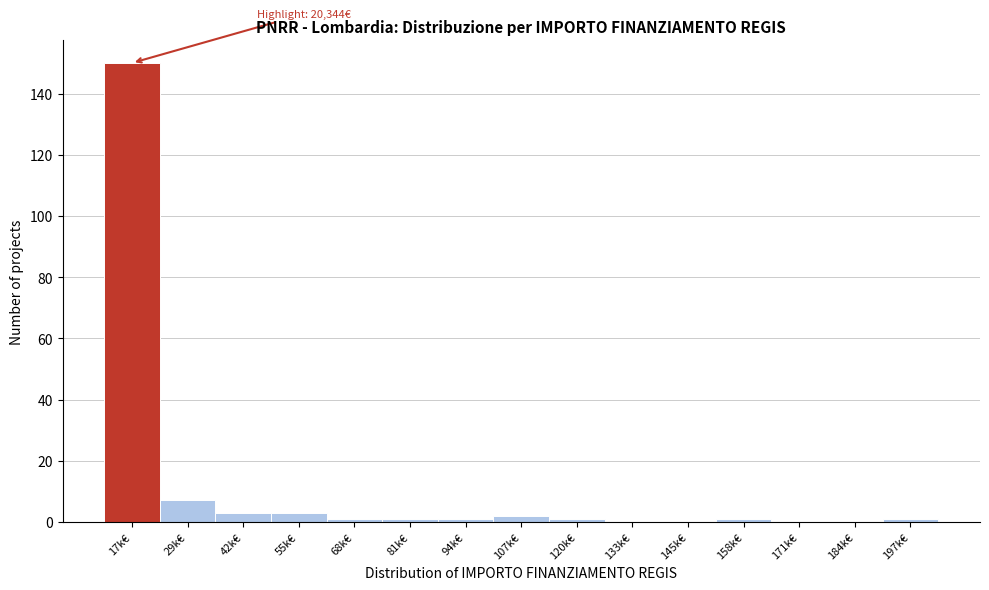

Reading left to right, list all the values displayed in this chart.

17k€=150	29k€=7	42k€=3	55k€=3	68k€=1	81k€=1	94k€=1	107k€=2	120k€=1	133k€=0	145k€=0	158k€=1	171k€=0	184k€=0	197k€=1